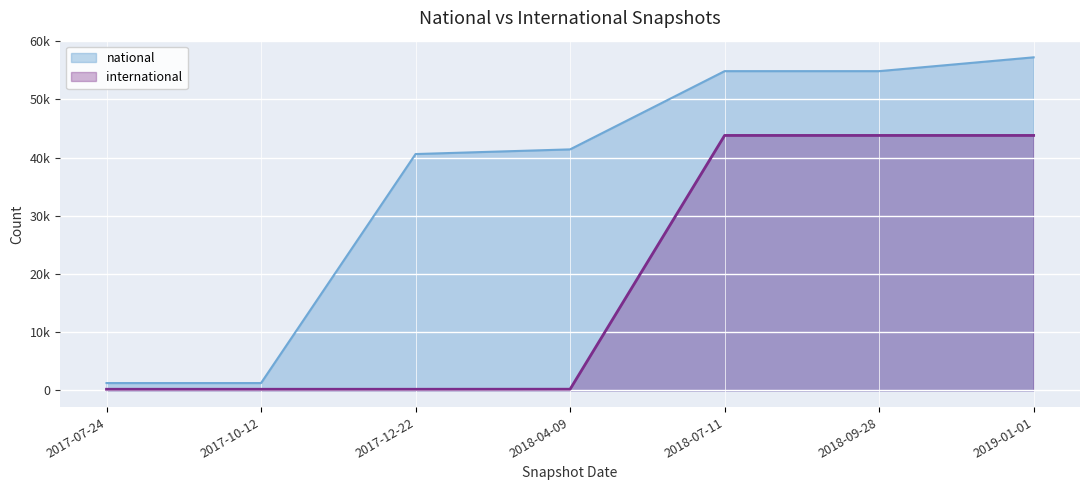

What is the minimum value for international?

213